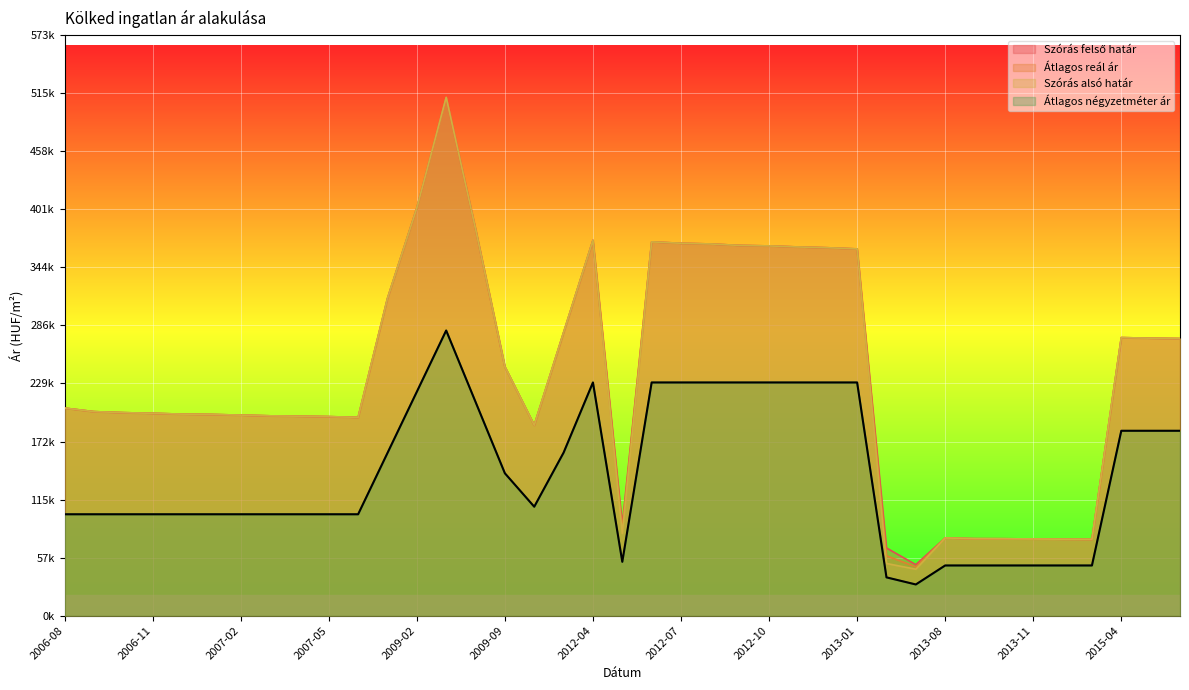

True or false: Szórás alsó határ and Átlagos reál ár intersect in this chart.

False